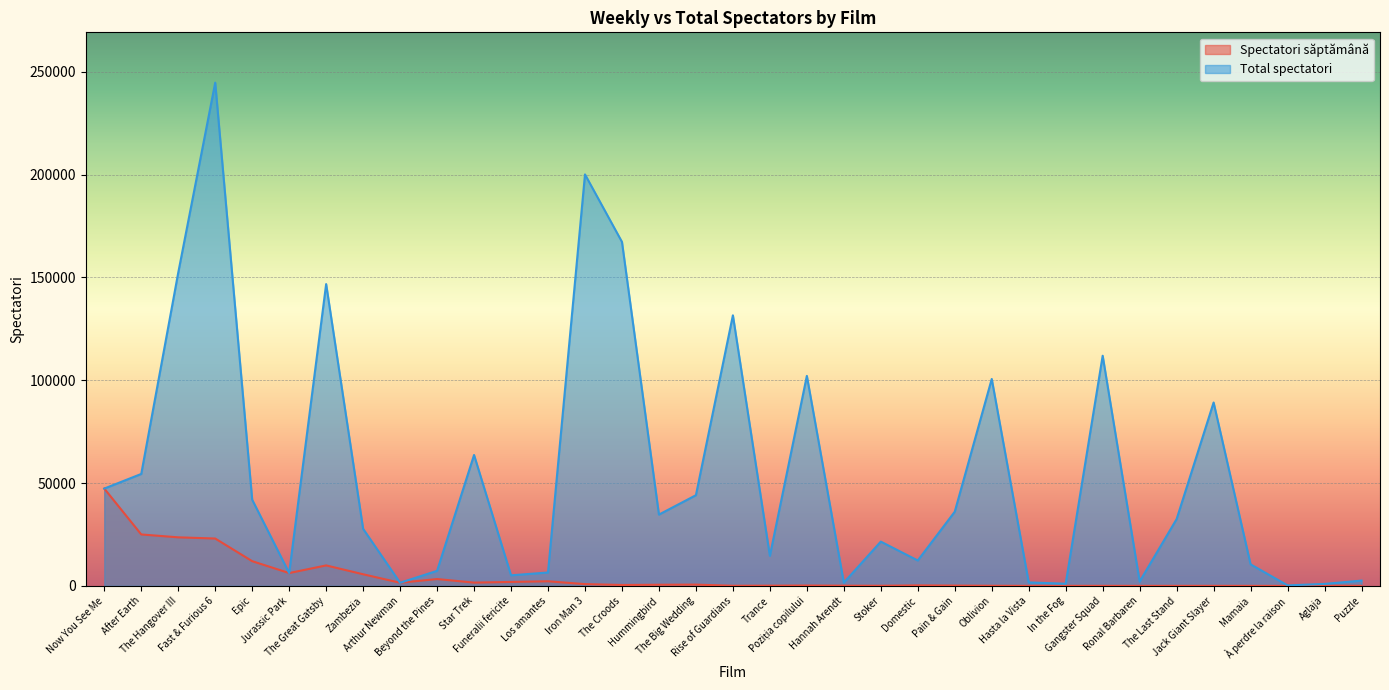

At which category does Total spectatori reach its first local valley?

Jurassic Park